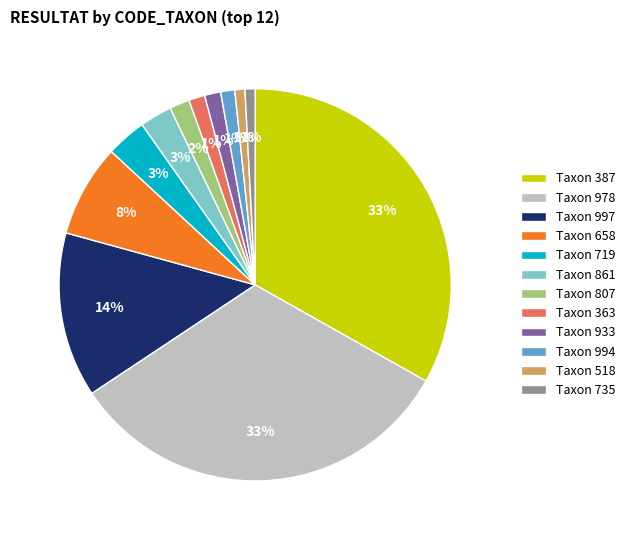

To the nearest percent, what portion does Taxon 735 represent?

1%